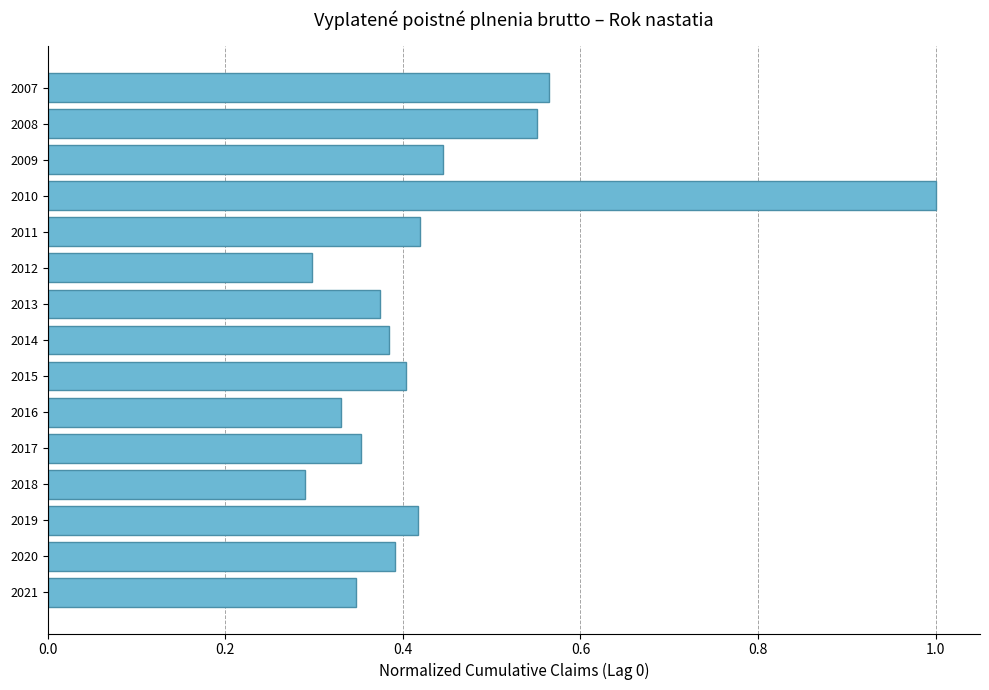

Count the number of categories in the chart.

15